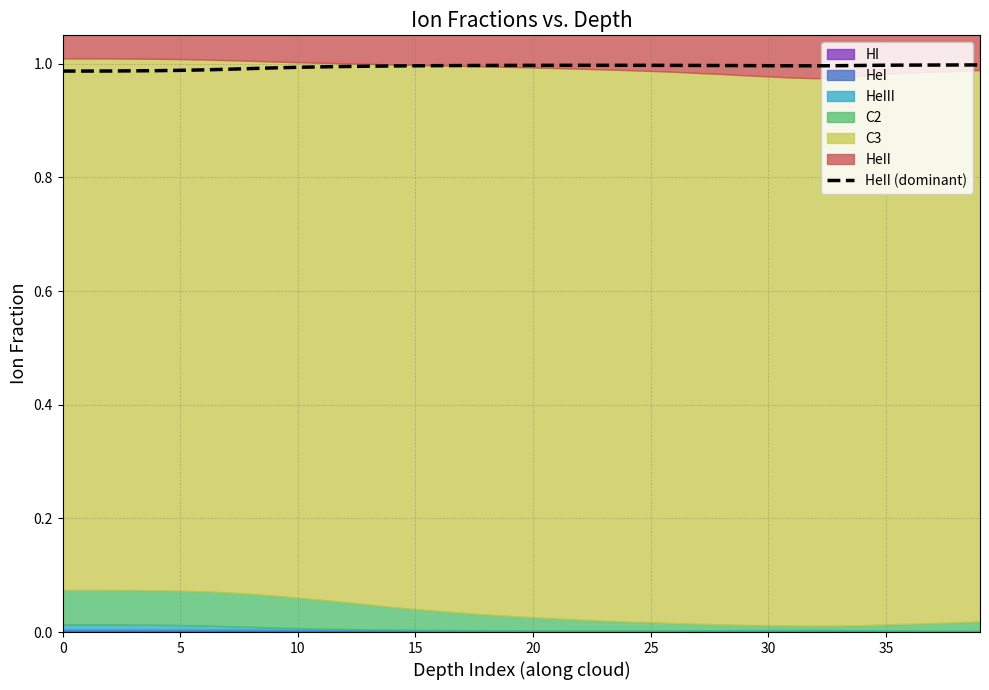

How many values are between 0 and 1?

40